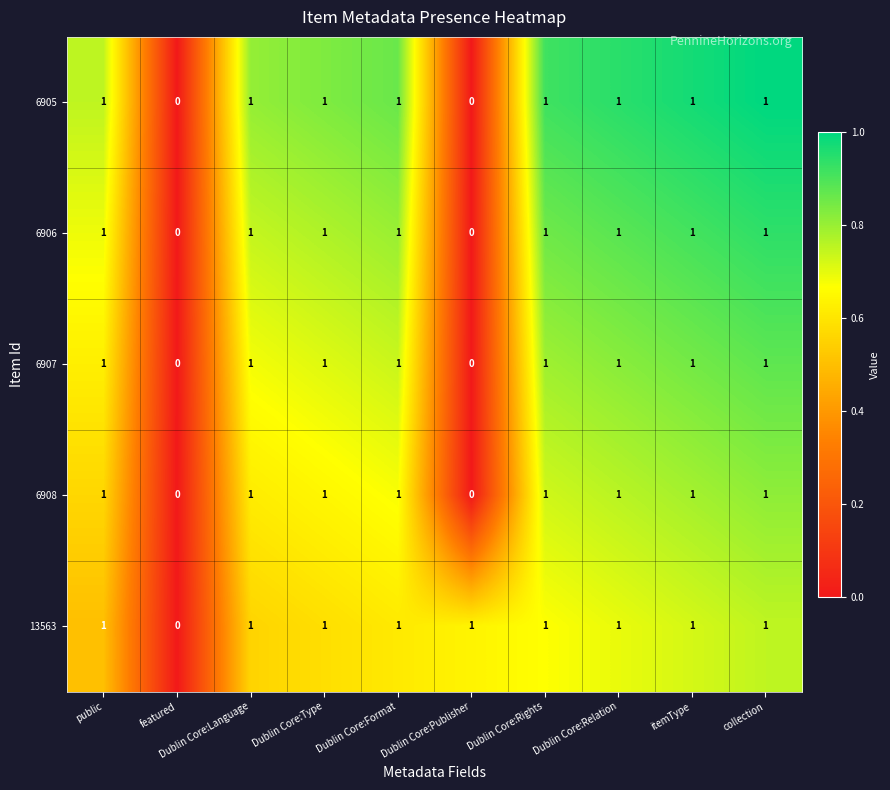

Count the 6906 values in the range 1 to 2.

8